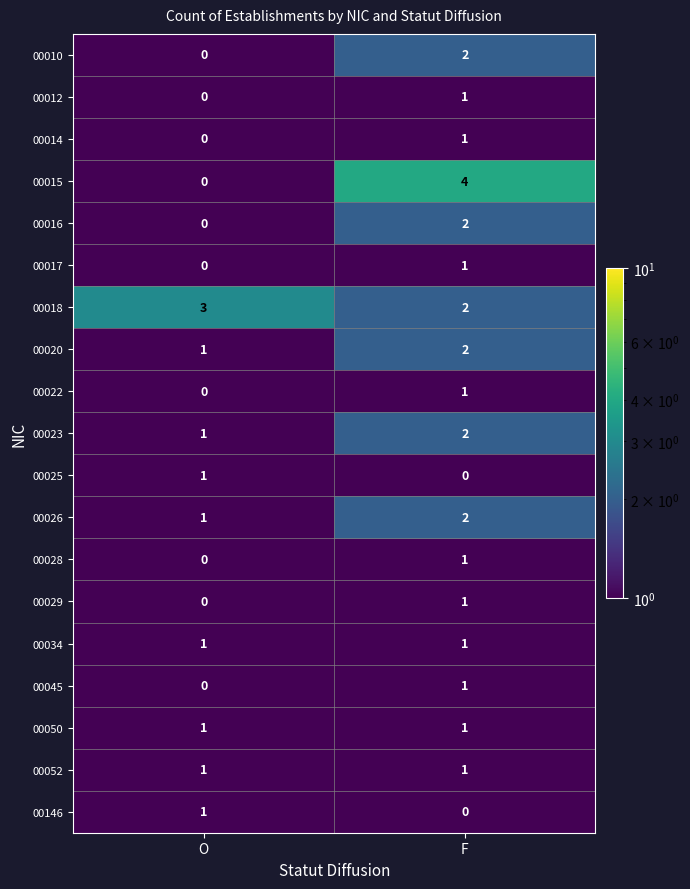

What is the difference between the highest and lowest values at O?

3